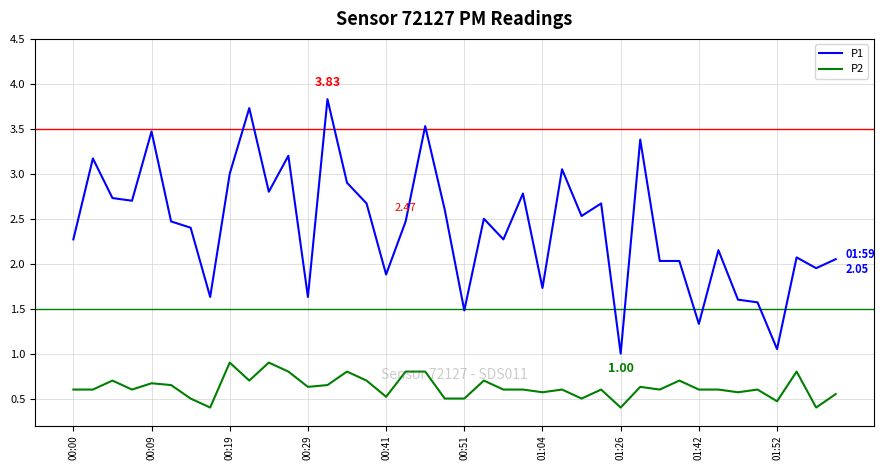

What is the minimum value shown in the chart?

0.4